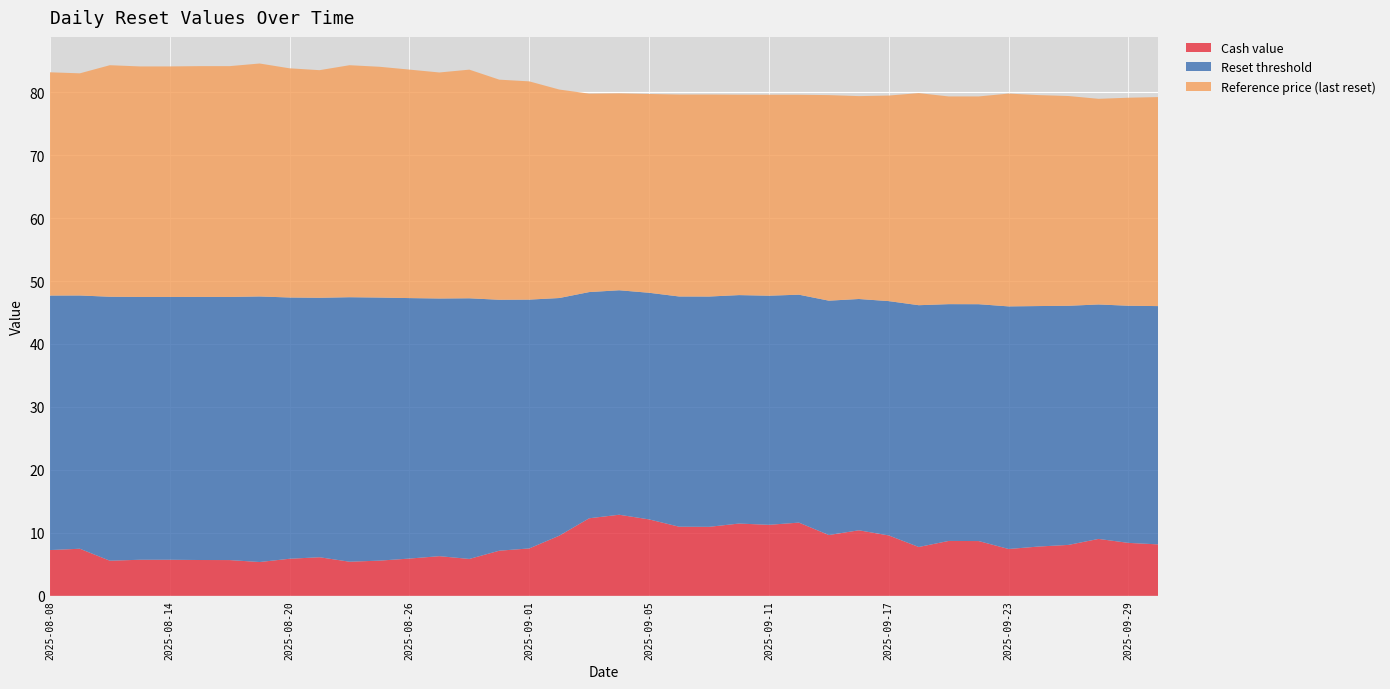

What is the difference between the maximum and minimum values in the Cash value series?

7.5